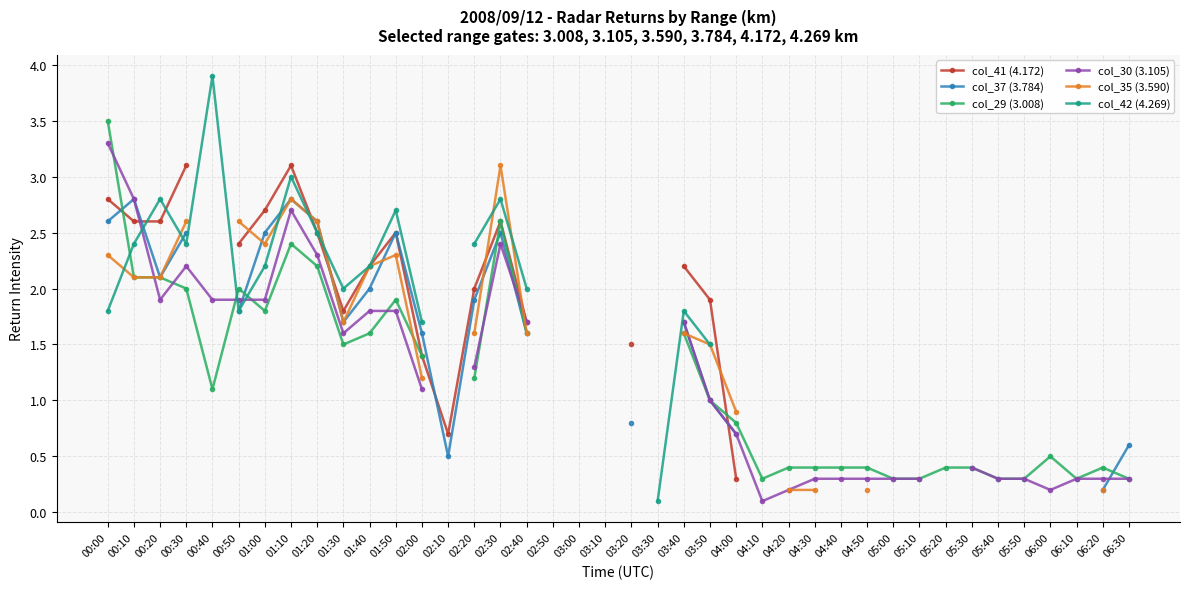

What is the difference between the maximum and minimum values in the col_41 (4.172) series?

2.8